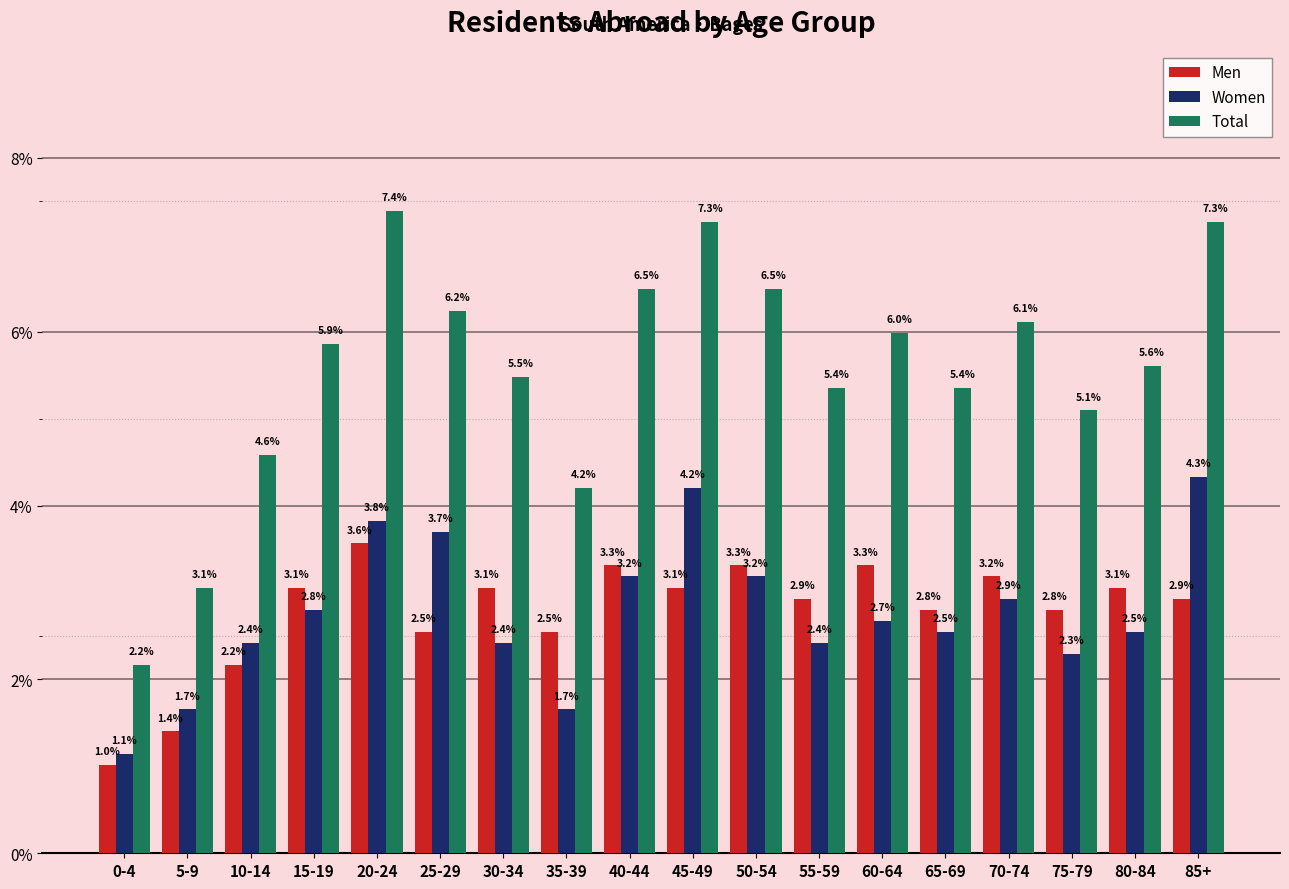

Reading right to left, what are all the values shown in this chart?

Men: 85+=2.9	80-84=3.1	75-79=2.8	70-74=3.2	65-69=2.8	60-64=3.3	55-59=2.9	50-54=3.3	45-49=3.1	40-44=3.3	35-39=2.5	30-34=3.1	25-29=2.5	20-24=3.6	15-19=3.1	10-14=2.2	5-9=1.4	0-4=1.0
Women: 85+=4.3	80-84=2.5	75-79=2.3	70-74=2.9	65-69=2.5	60-64=2.7	55-59=2.4	50-54=3.2	45-49=4.2	40-44=3.2	35-39=1.7	30-34=2.4	25-29=3.7	20-24=3.8	15-19=2.8	10-14=2.4	5-9=1.7	0-4=1.1
Total: 85+=7.3	80-84=5.6	75-79=5.1	70-74=6.1	65-69=5.4	60-64=6.0	55-59=5.4	50-54=6.5	45-49=7.3	40-44=6.5	35-39=4.2	30-34=5.5	25-29=6.2	20-24=7.4	15-19=5.9	10-14=4.6	5-9=3.1	0-4=2.2